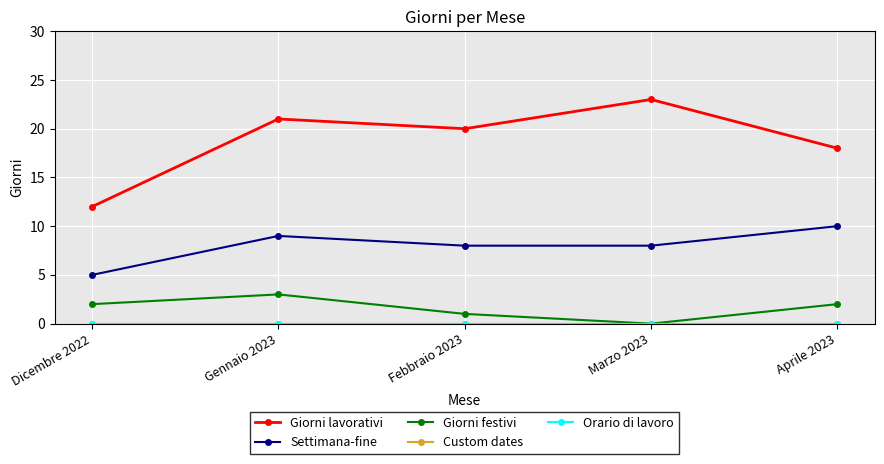

What is the label of the 3rd point from the left?

Febbraio 2023